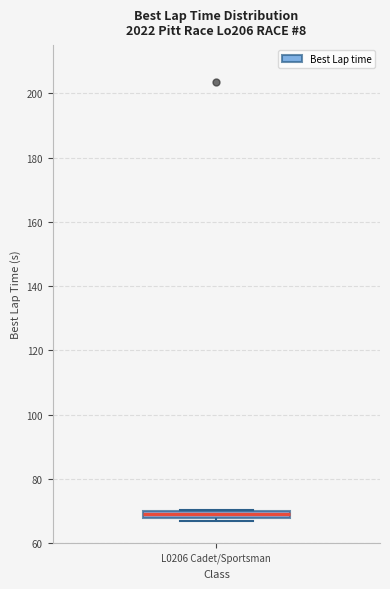

Where is the lower edge of the box for L0206 Cadet/Sportsman on the y-axis? The values are not printed on the chart, so give them approximately, as read against the axis.

68